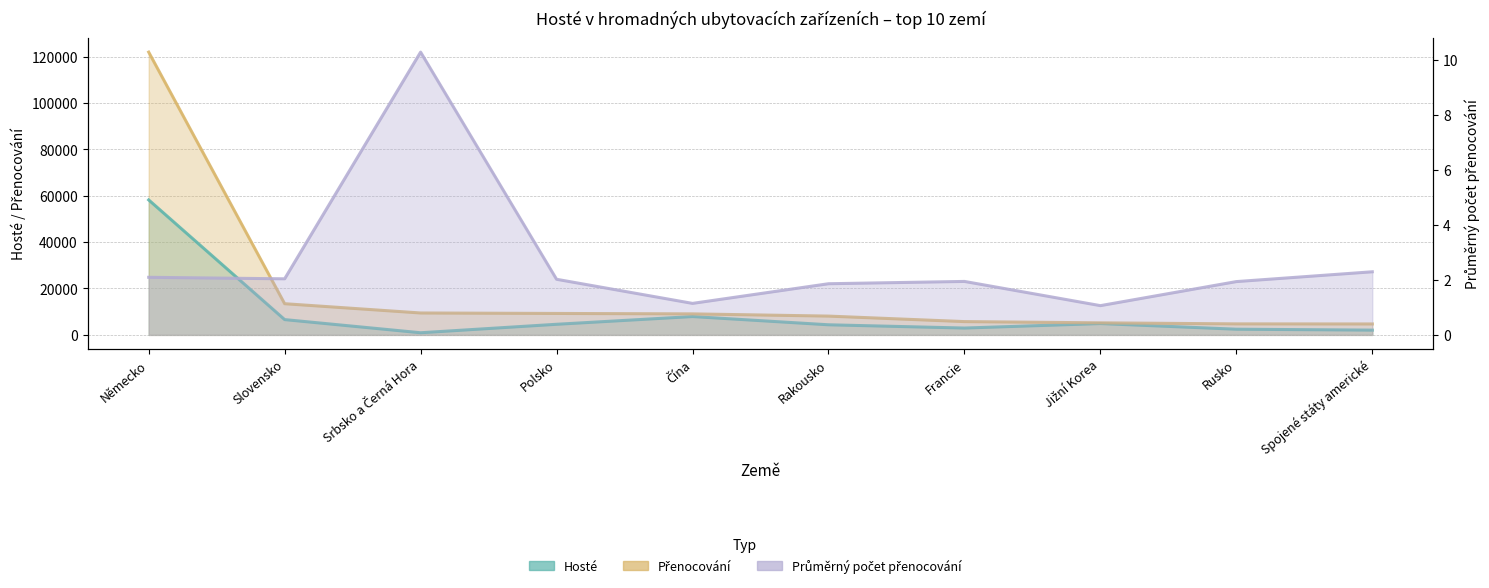

List the series in order of their peak value, lowest first.

Průměrný počet přenocování, Hosté, Přenocování